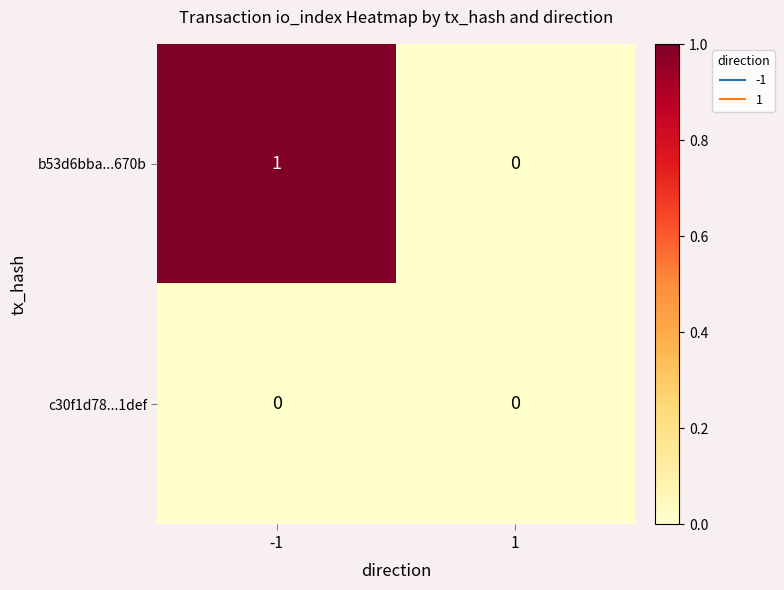

Between -1 and 1, which series saw the biggest shift?

b53d6bba...670b